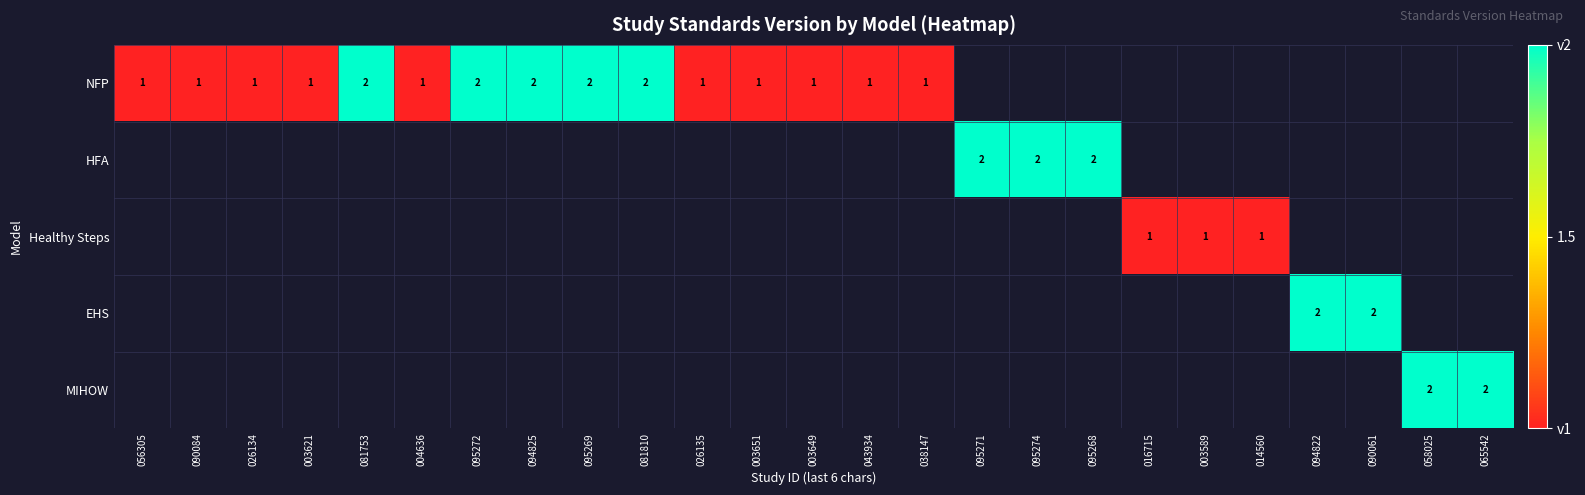

What is the minimum value shown in the chart?

1.0